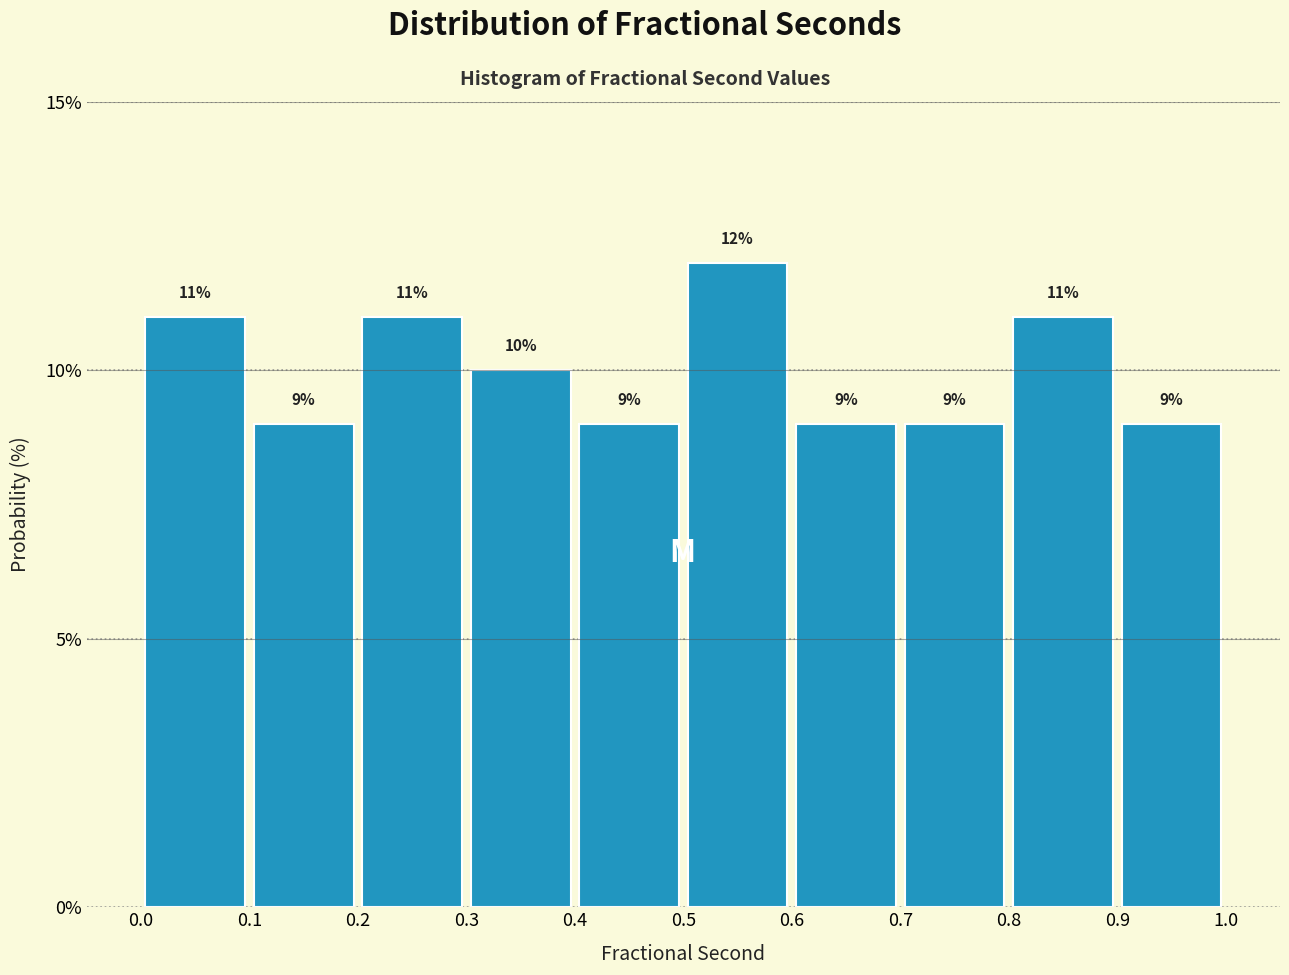

Reading left to right, list every bar in this chart as the range it spans on the x-axis followed by its height.

0.0 to 0.1: 11
0.1 to 0.2: 9
0.2 to 0.3: 11
0.3 to 0.4: 10
0.4 to 0.5: 9
0.5 to 0.6: 12
0.6 to 0.7: 9
0.7 to 0.8: 9
0.8 to 0.9: 11
0.9 to 1.0: 9